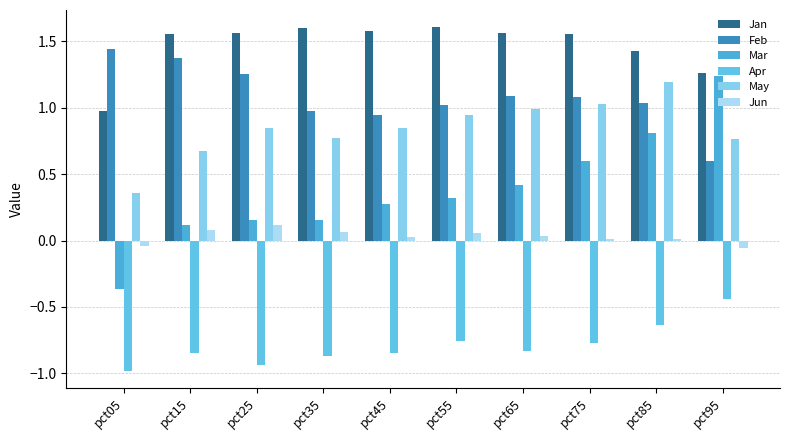

What are all the series names shown in the legend?

Jan, Feb, Mar, Apr, May, Jun